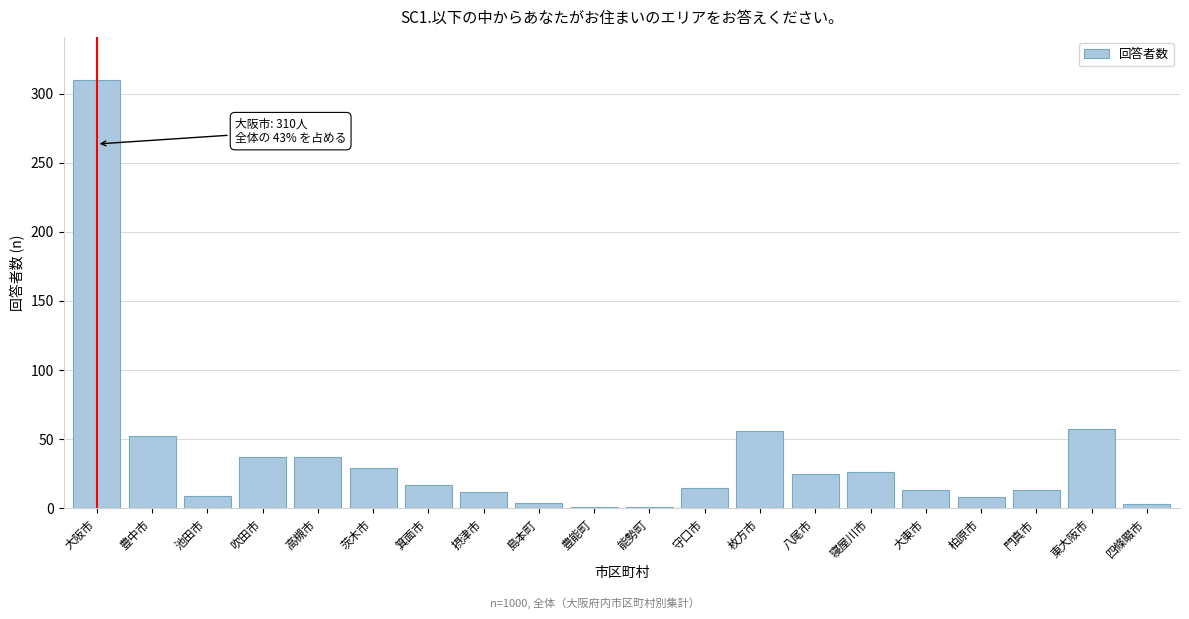

The chart shows a value of 37 at 高槻市. True or false?

True